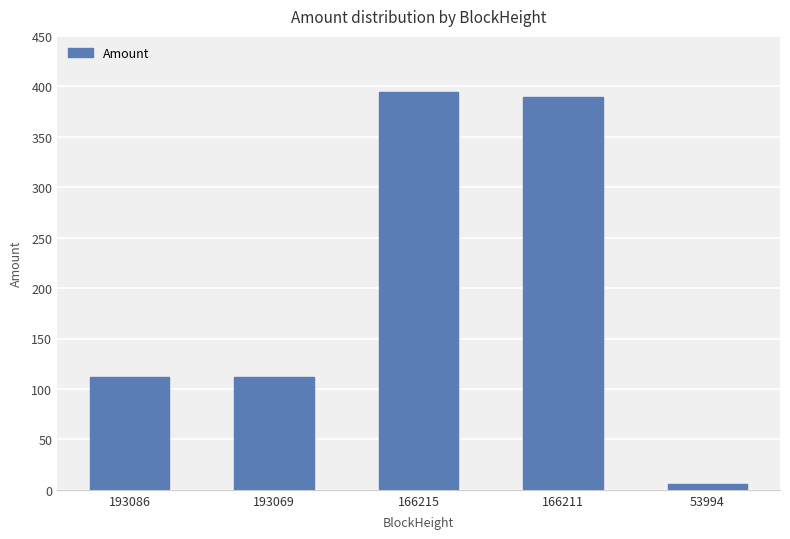

What is the value of the 1st bar from the left?

111.6